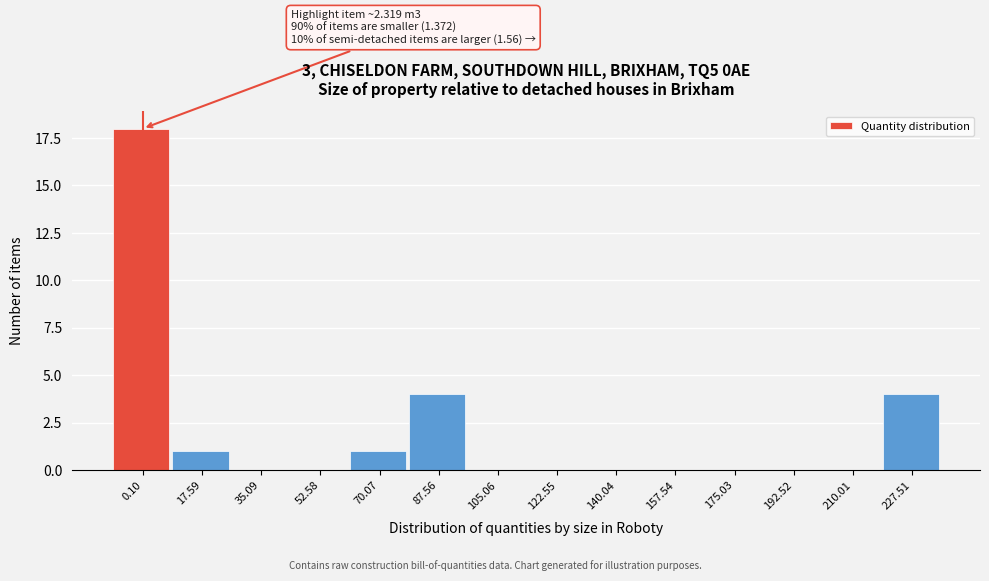

Reading left to right, transcribe all the data shown in this chart.

0.10=18	17.59=1	35.09=0	52.58=0	70.07=1	87.56=4	105.06=0	122.55=0	140.04=0	157.54=0	175.03=0	192.52=0	210.01=0	227.51=4